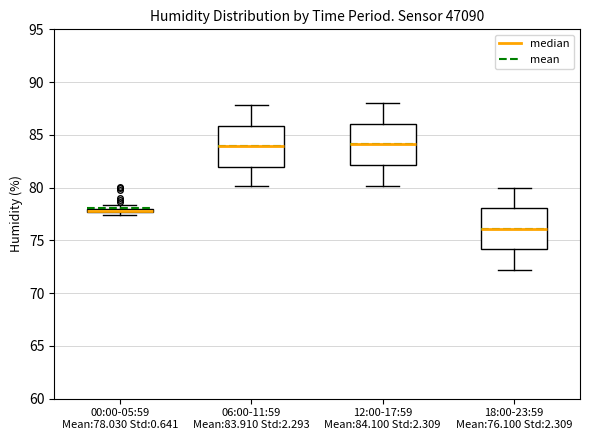

Where is the upper edge of the box for 00:00-05:59 Mean:78.030 Std:0.641 on the y-axis? The values are not printed on the chart, so give them approximately, as read against the axis.

78.0